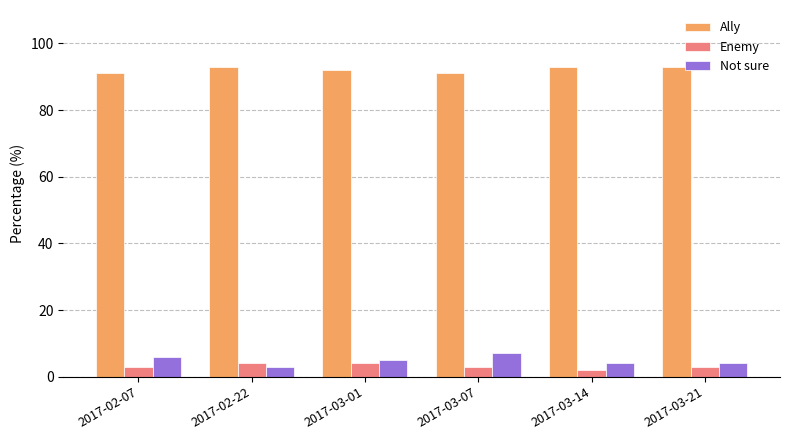

What is the sum of all Ally values?

553.0